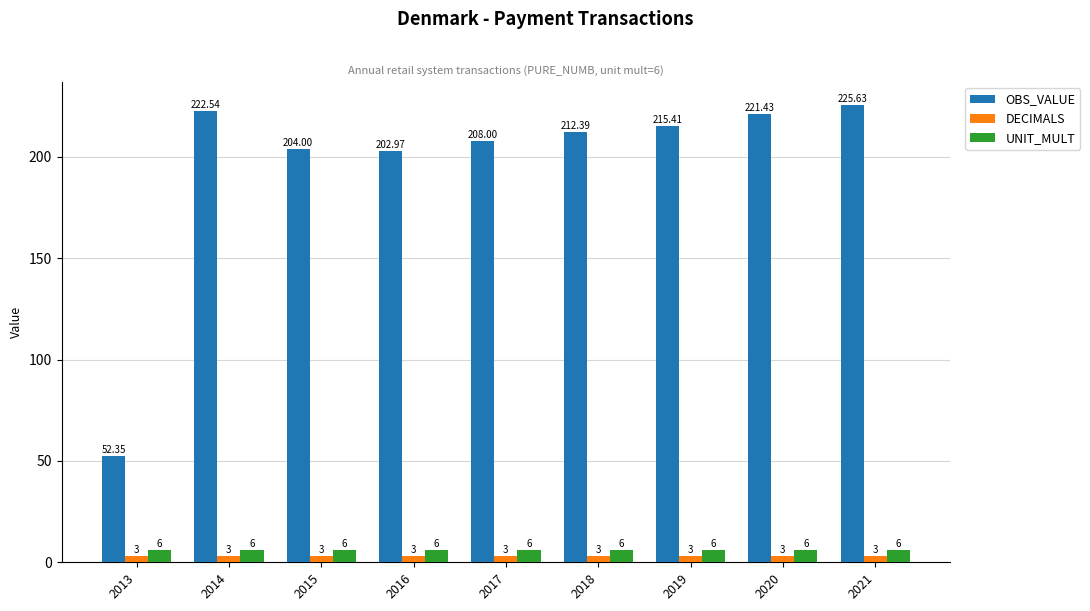

Reading left to right, list all the values displayed in this chart.

OBS_VALUE: 2013=52.4	2014=222.5	2015=204.0	2016=203.0	2017=208.0	2018=212.4	2019=215.4	2020=221.4	2021=225.6
DECIMALS: 2013=3.0	2014=3.0	2015=3.0	2016=3.0	2017=3.0	2018=3.0	2019=3.0	2020=3.0	2021=3.0
UNIT_MULT: 2013=6.0	2014=6.0	2015=6.0	2016=6.0	2017=6.0	2018=6.0	2019=6.0	2020=6.0	2021=6.0